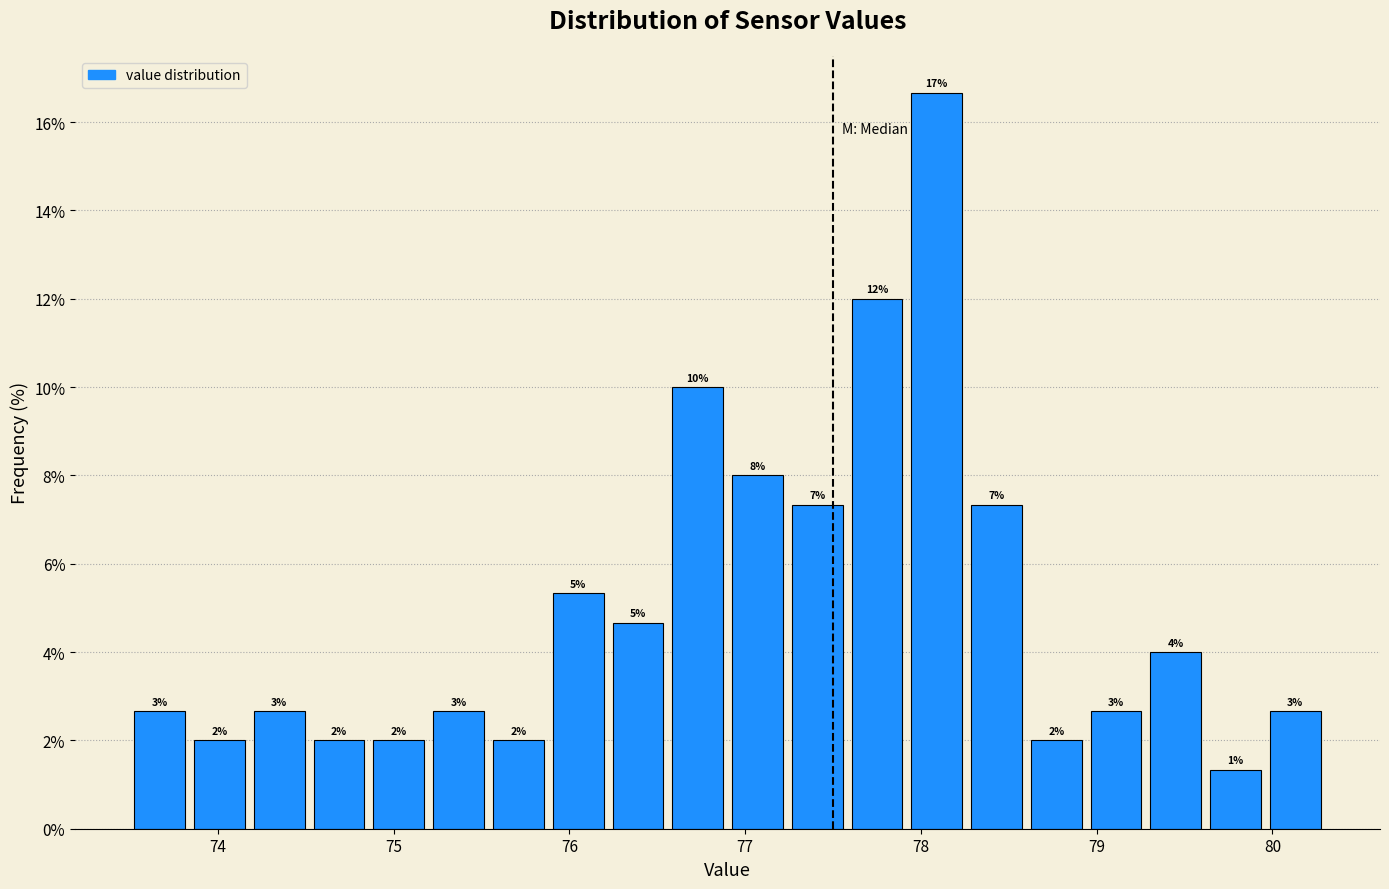

Around what value on the x-axis is the tallest bar? Give the approximate position of its centre, as read against the axis.

78.1